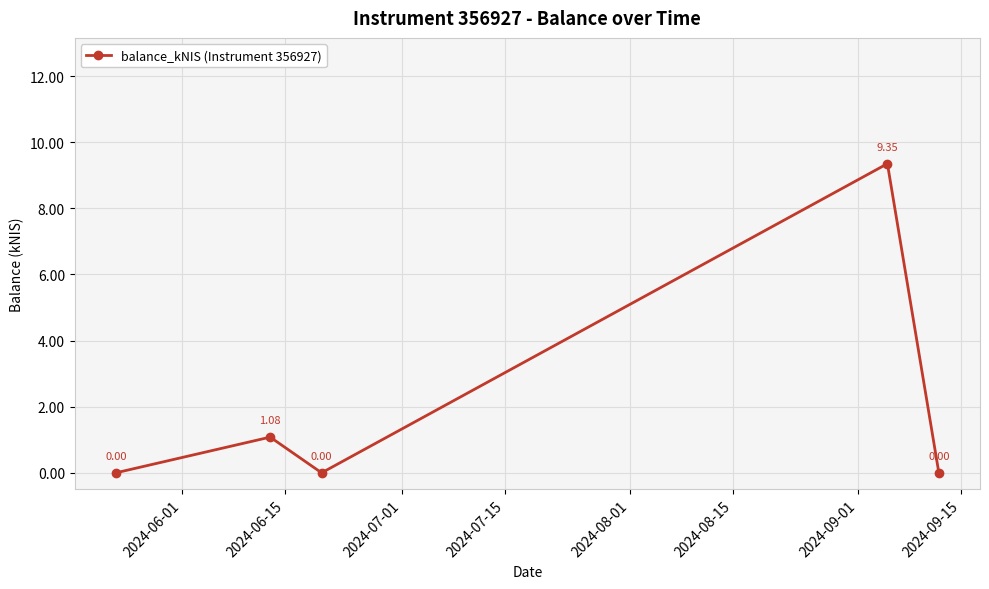

True or false: the data has more than 1 interior local peaks.

True